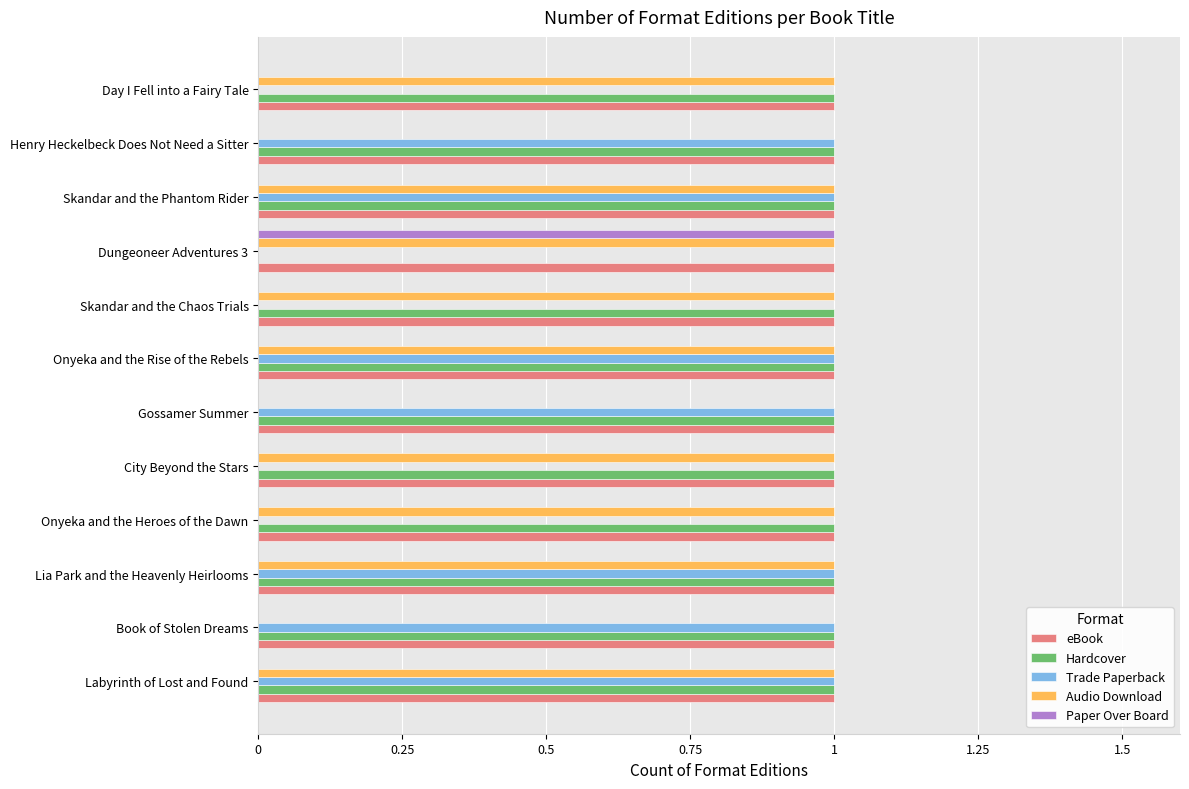

What is the sum of all Trade Paperback values?

7